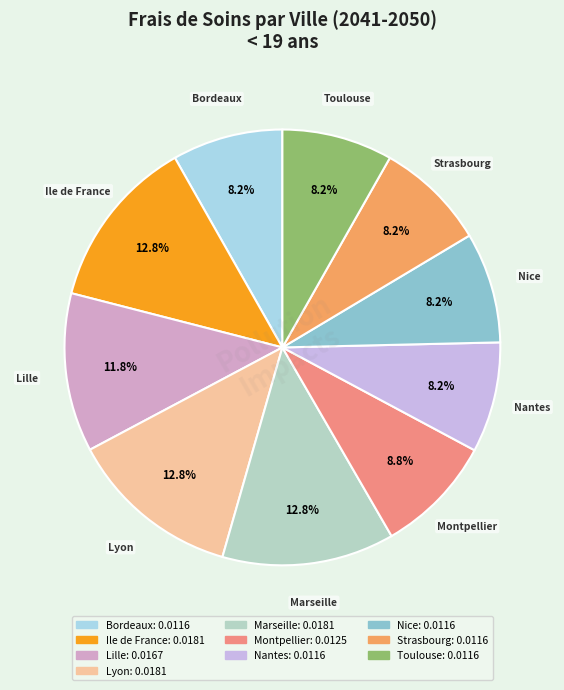

Does Toulouse account for over 50% of the chart?

No